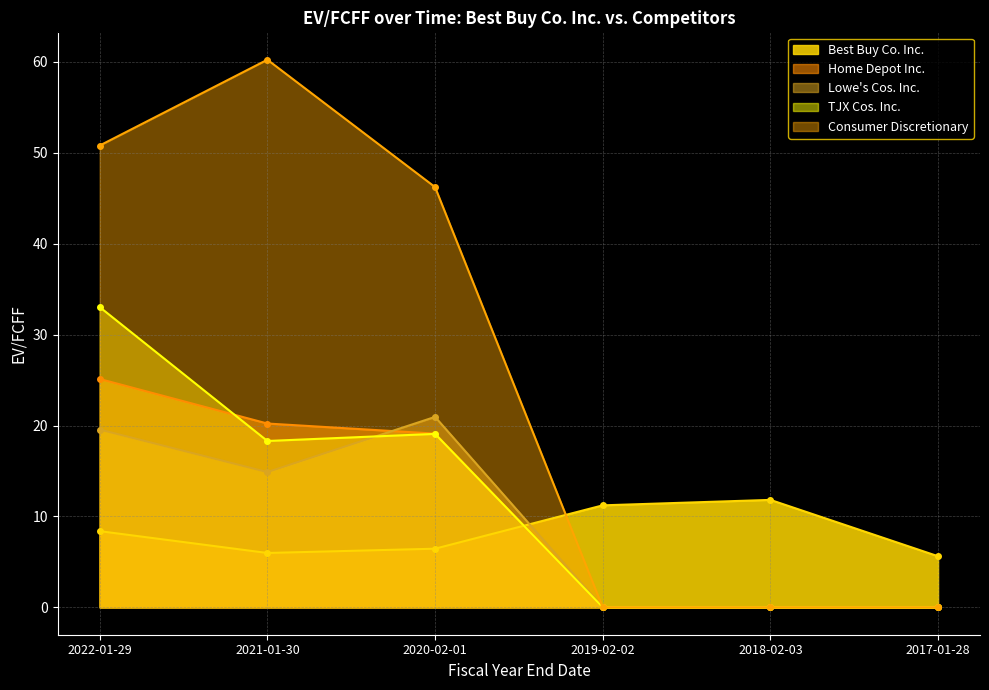

Reading left to right, transcribe all the data shown in this chart.

Best Buy Co. Inc.: 8.4	6.0	6.5	11.2	11.8	5.6
Home Depot Inc.: 25.1	20.2	19.1	0.0	0.0	0.0
Lowe's Cos. Inc.: 19.6	14.9	20.9	0.0	0.0	0.0
TJX Cos. Inc.: 33.0	18.3	19.1	0.0	0.0	0.0
Consumer Discretionary: 50.8	60.2	46.2	0.0	0.0	0.0